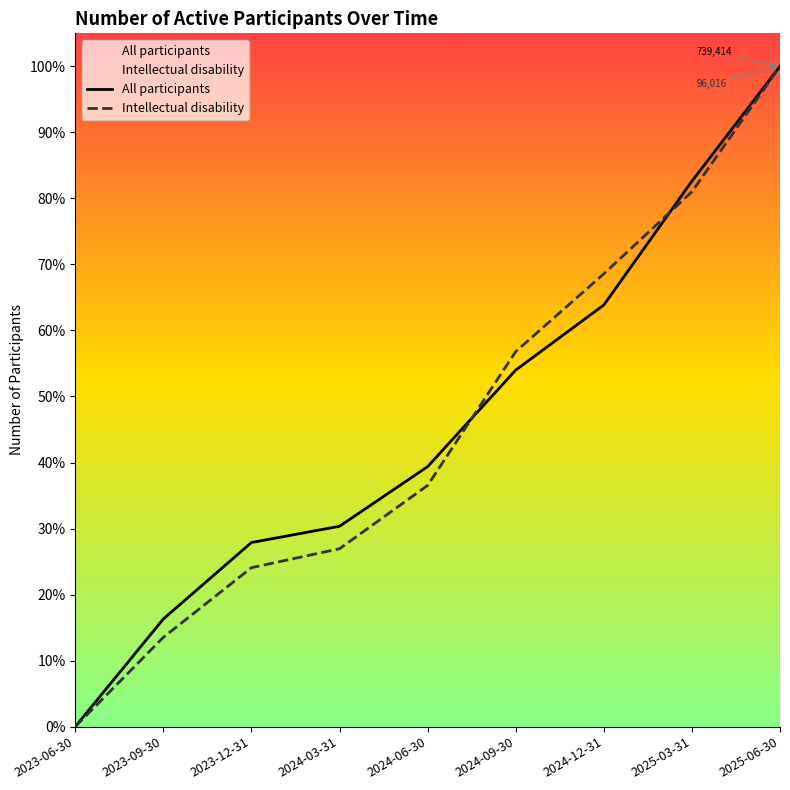

What is the total value across all series at 2025-03-31?

1.6